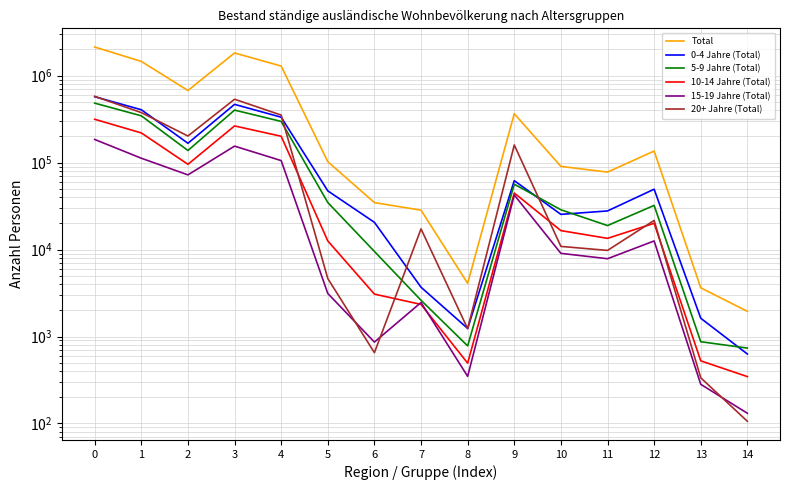

Where is the first local maximum for 15-19 Jahre (Total)?

3